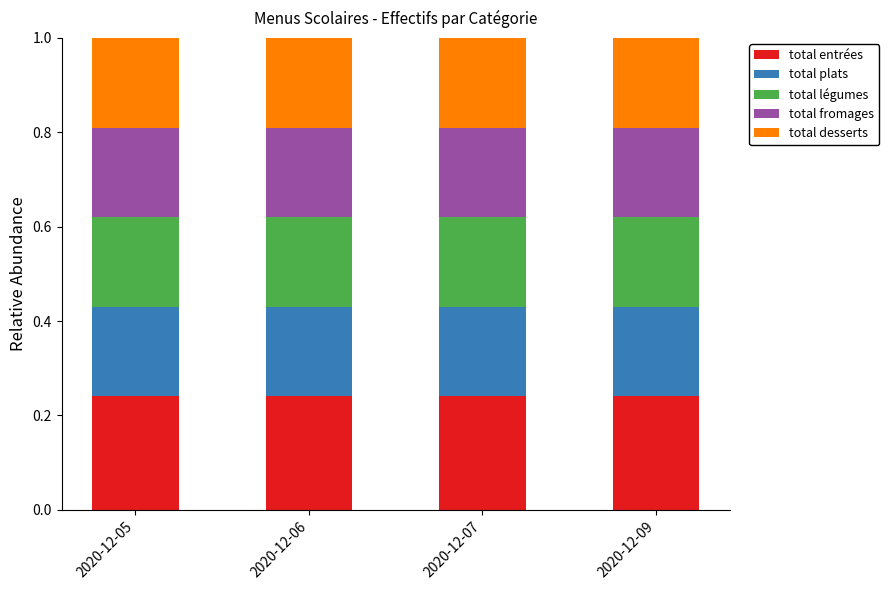

What is the total value across all series at 2020-12-07?

1.0